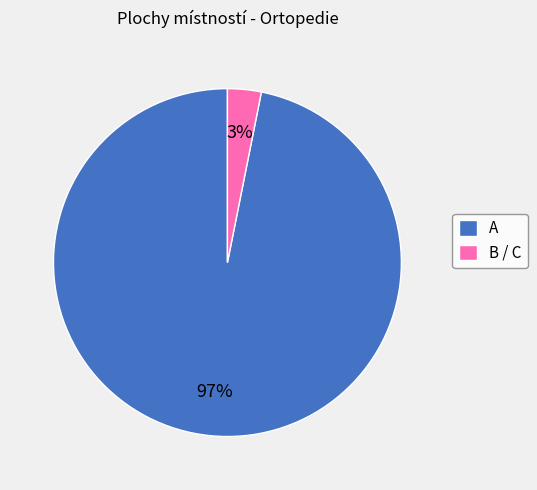

To the nearest percent, what is the difference between the largest and smallest slice percentages?

94%